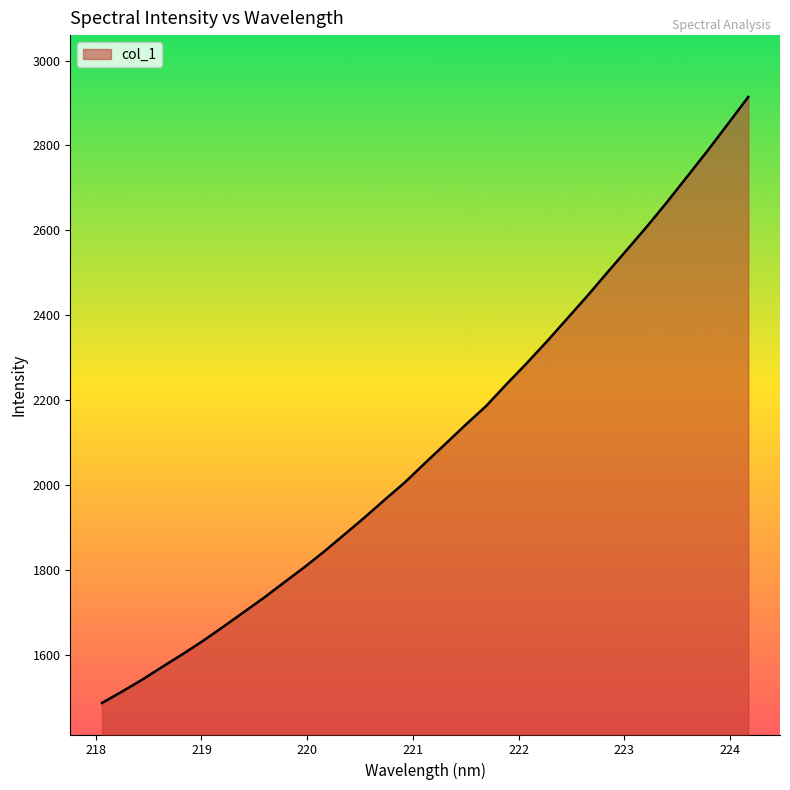

What is the maximum value shown in the chart?

2914.3